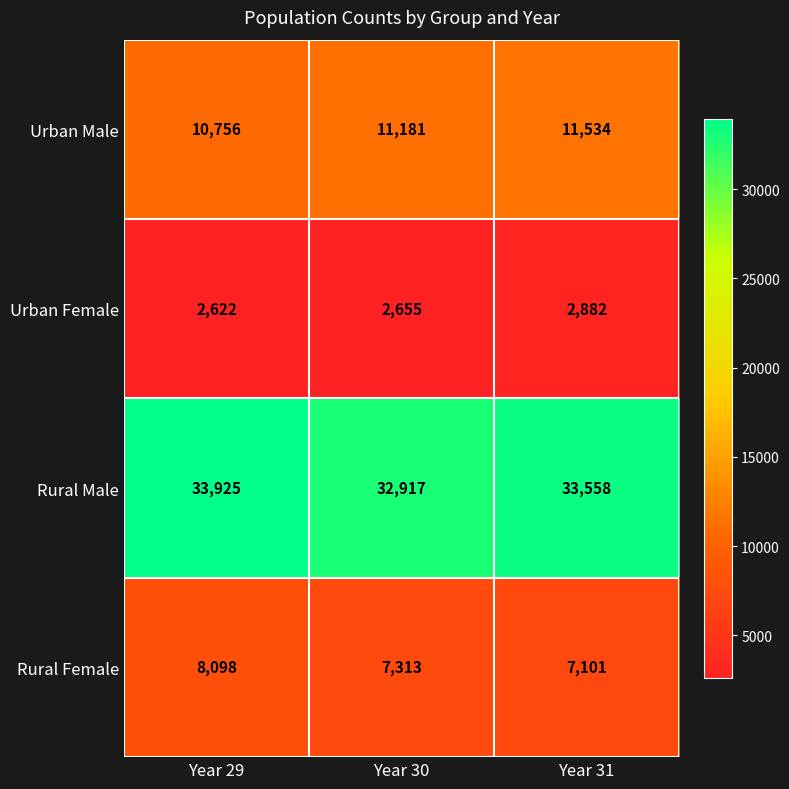

How many series are shown in this chart?

4